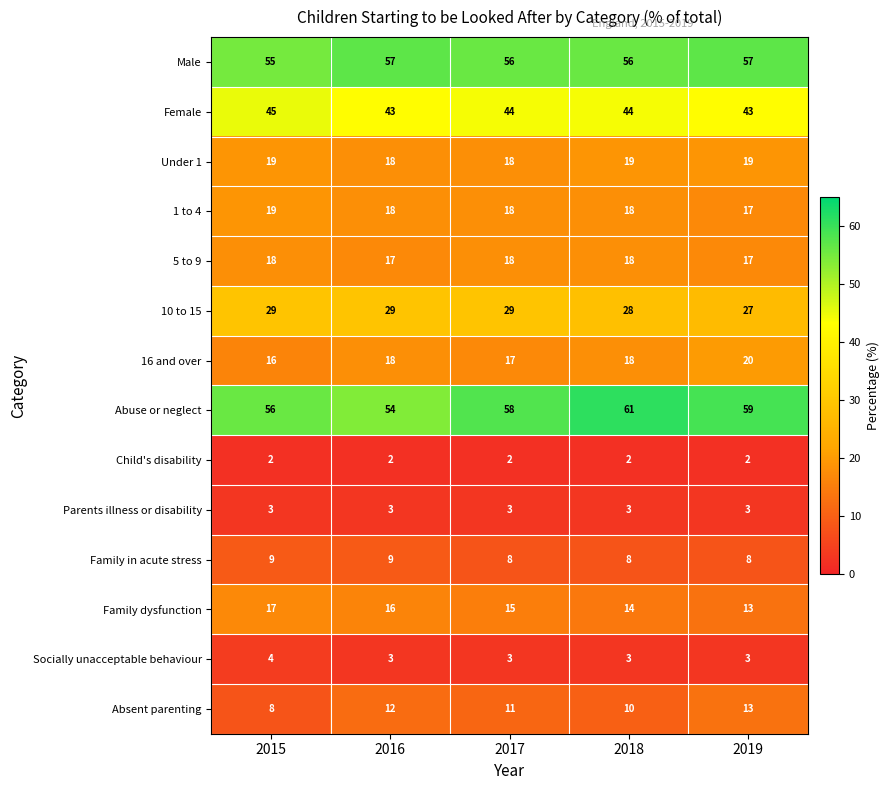

At how many categories does at least one series exceed 48?

5